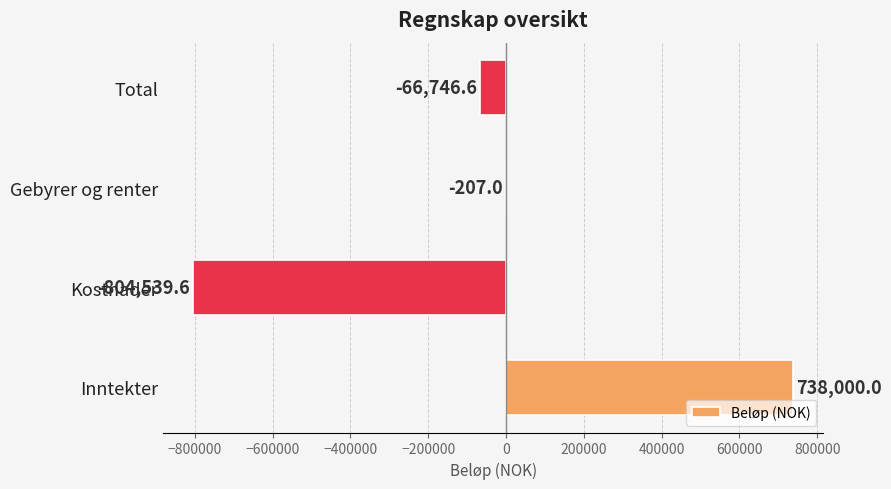

What is the sum of the values at Gebyrer og renter and Inntekter?

737793.0